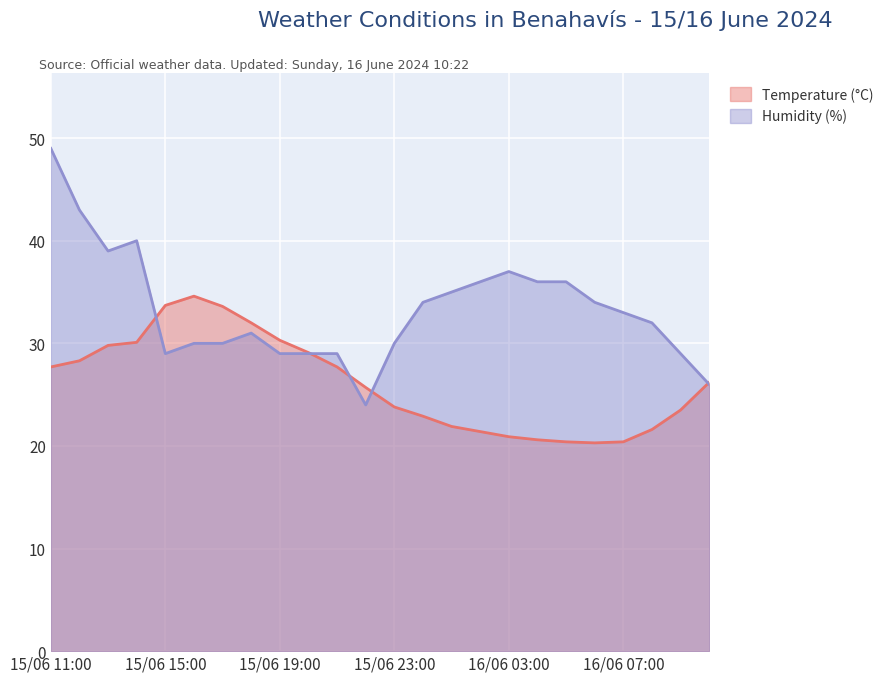

What is the value of the Temperature (°C) point at the 11th from the left?

27.7